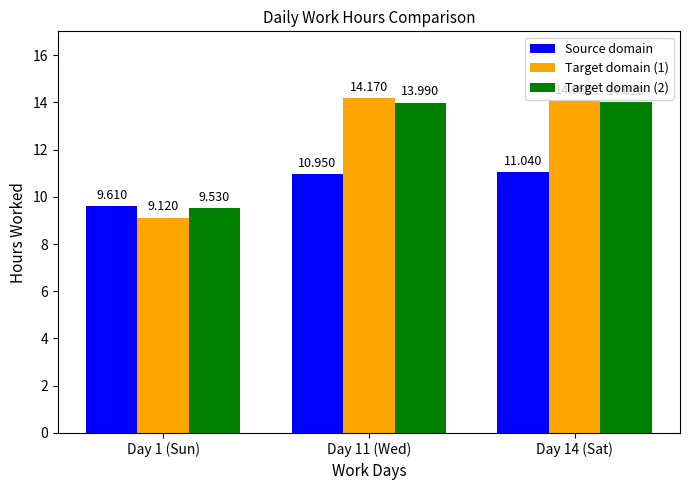

Is the value of Target domain (1) at Day 1 (Sun) greater than the value of Target domain (2) at Day 14 (Sat)?

No